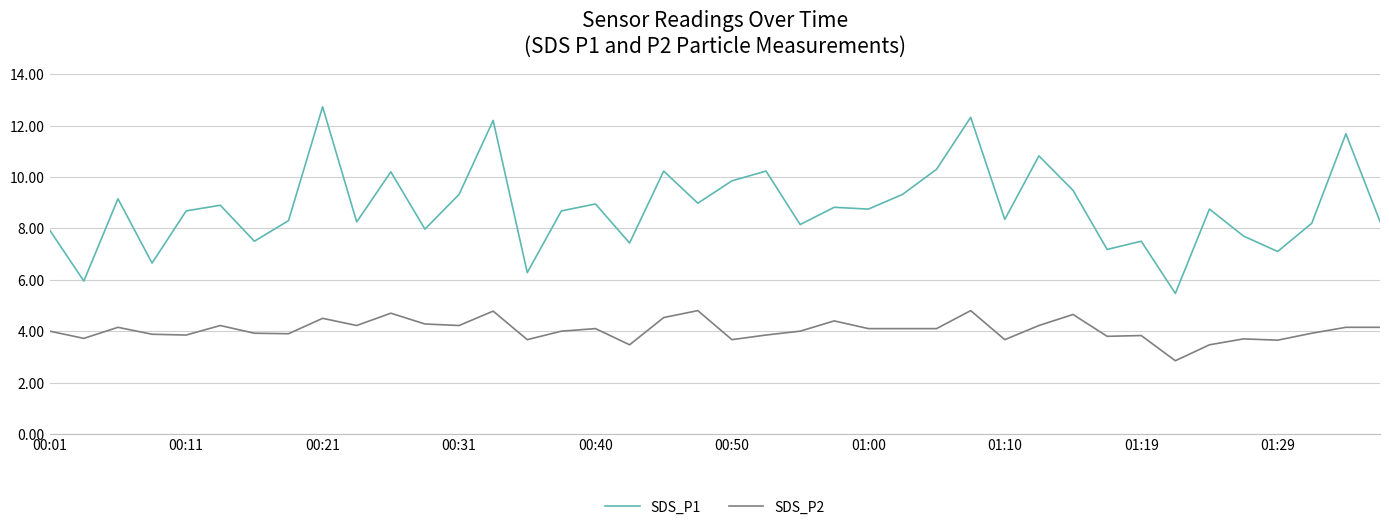

Which series has the largest range (max minus min)?

SDS_P1